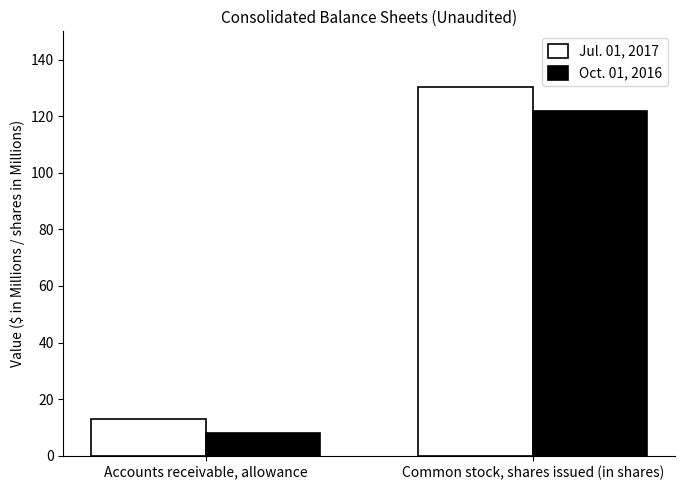

What is the spread (max minus min) of values at Accounts receivable, allowance?

5.0